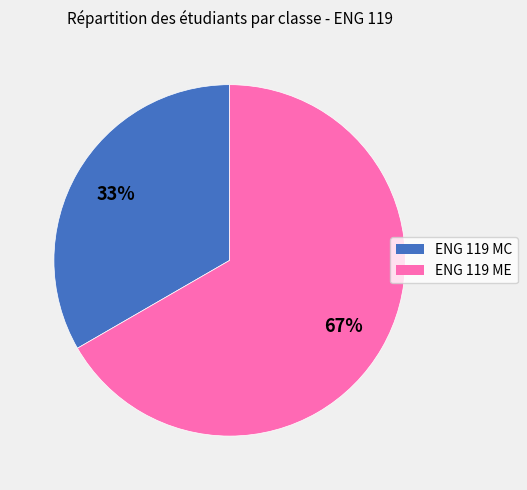

Which has a higher value, ENG 119 ME or ENG 119 MC?

ENG 119 ME